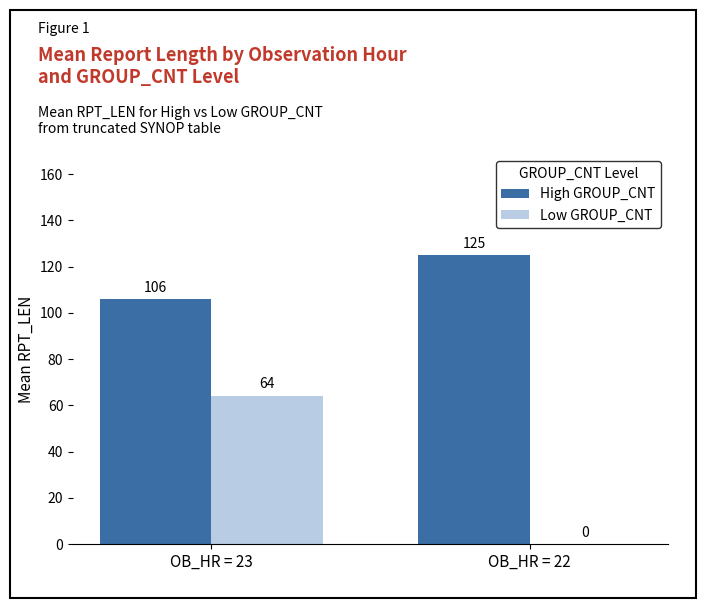

Between OB_HR = 23 and OB_HR = 22, which series saw the biggest shift?

Low GROUP_CNT